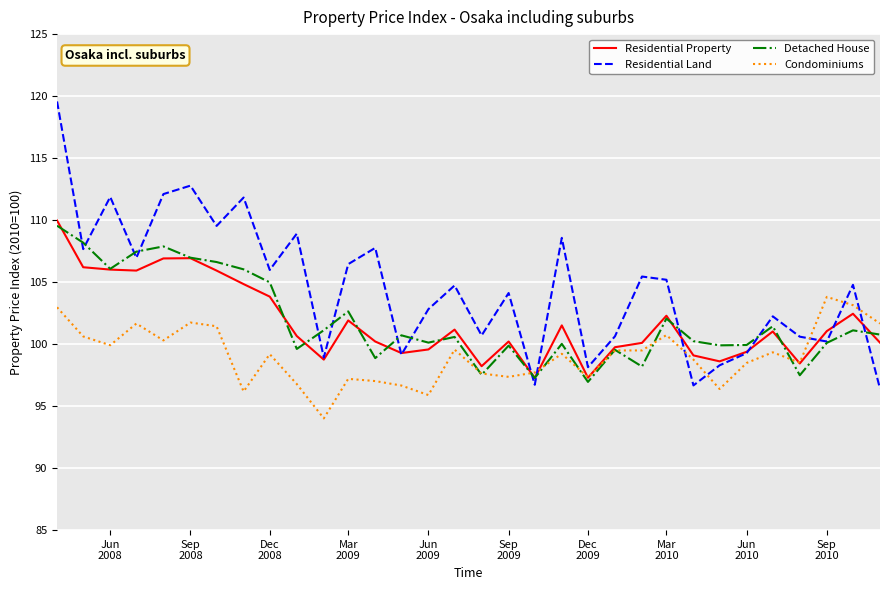

What are all the series names shown in the legend?

Residential Property, Residential Land, Detached House, Condominiums